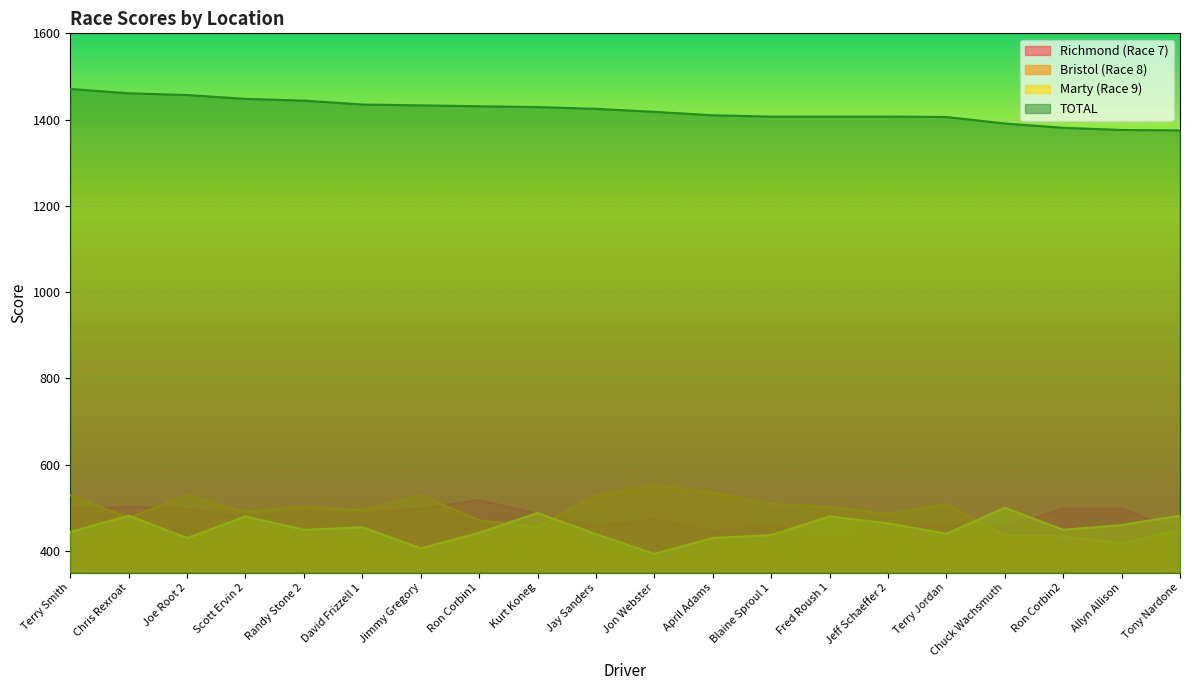

How many lines are shown in the chart?

4